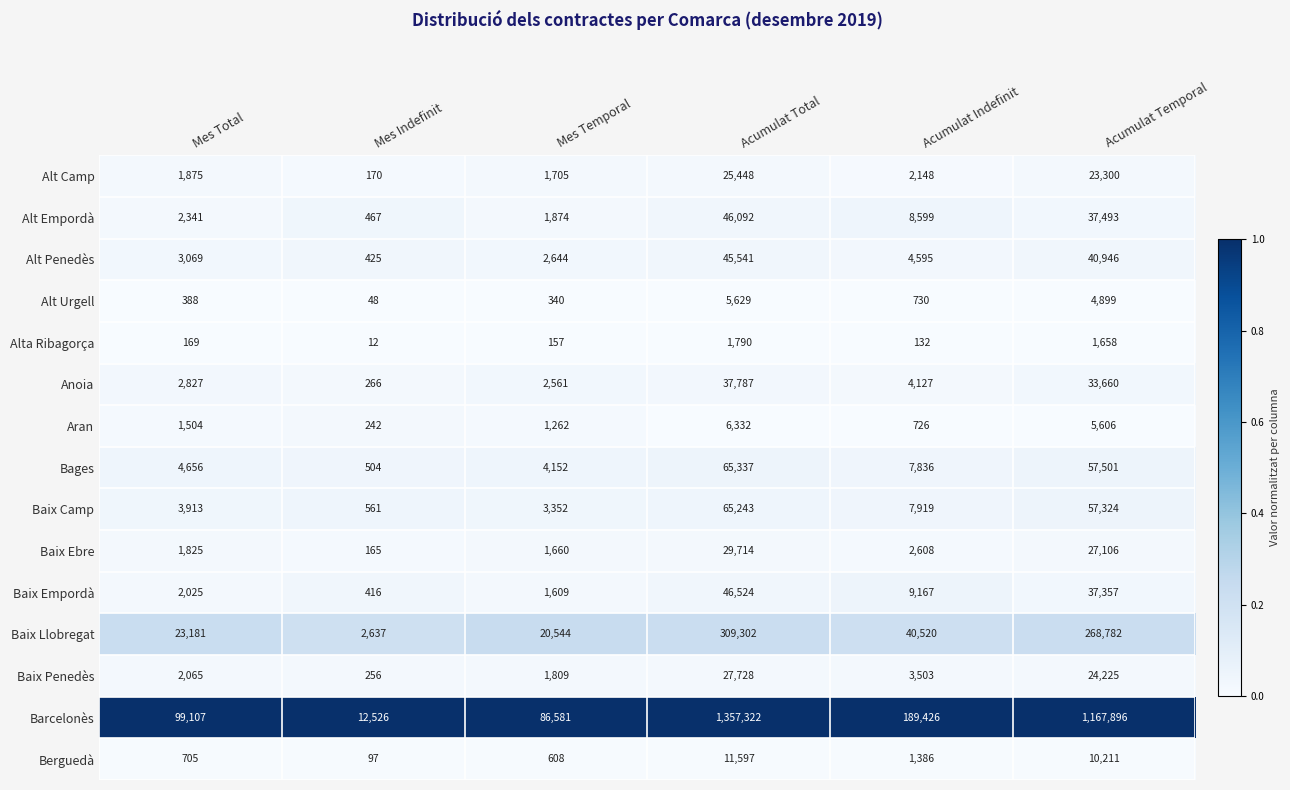

The value of Aran at Acumulat Indefinit is 1090. True or false?

False